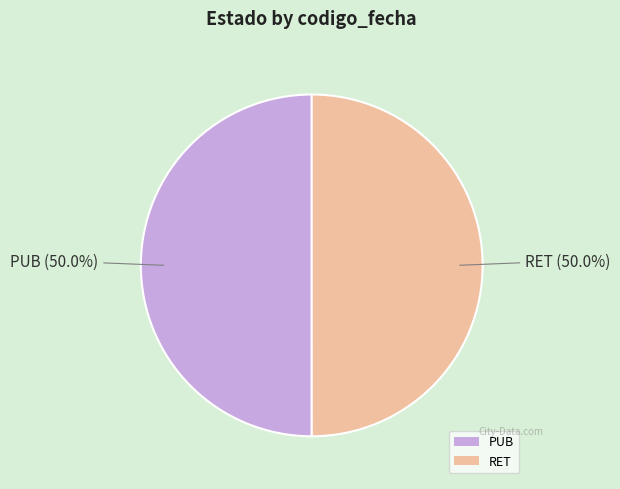

What is the ratio of the value at RET to the value at PUB?

1.0